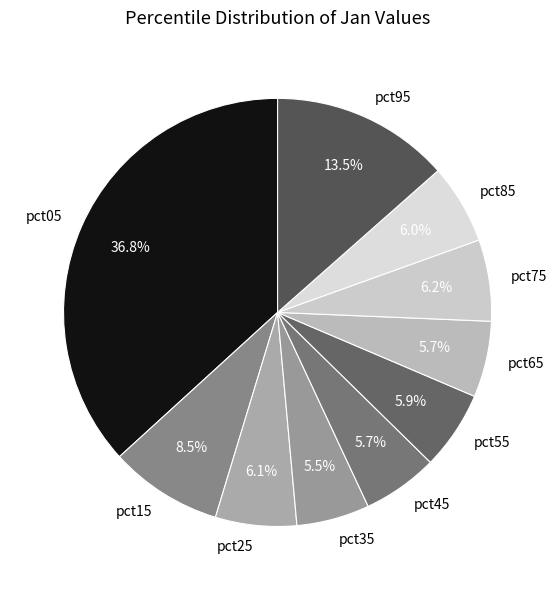

Is pct85 the majority of the pie?

No